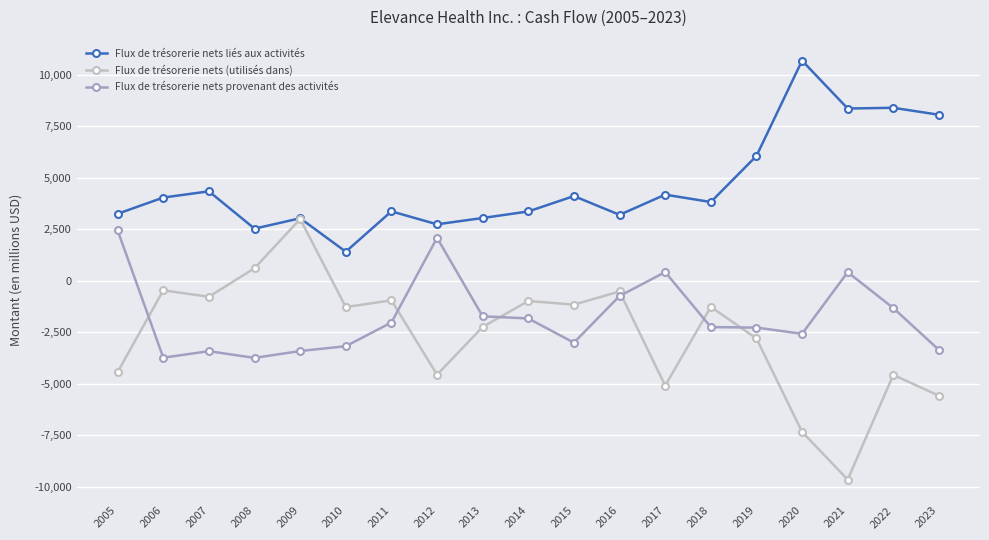

At which category does Flux de trésorerie nets (utilisés dans) reach its first local valley?

2007